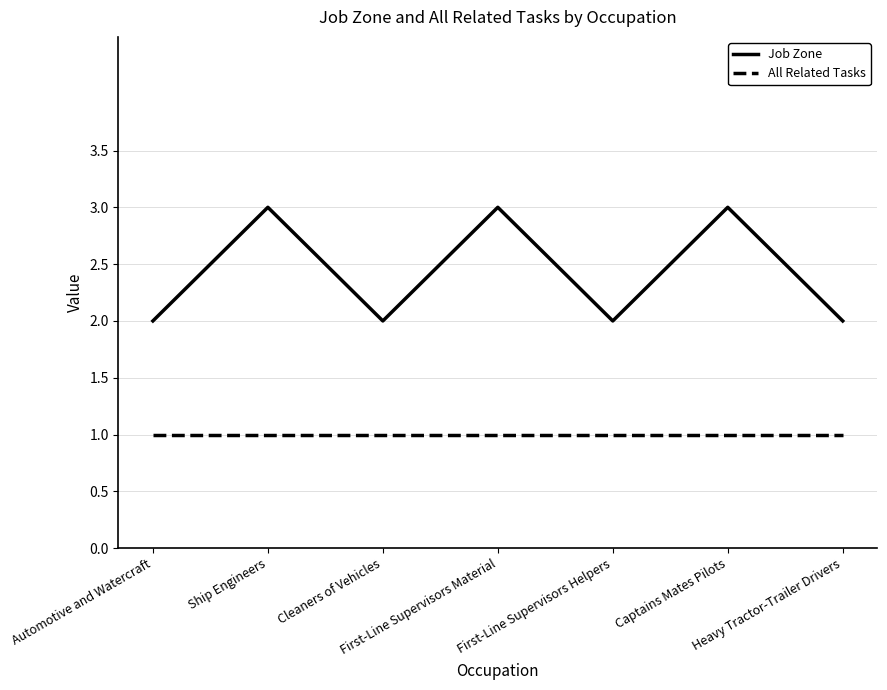

Reading right to left, what are all the values shown in this chart?

Job Zone: 2	3	2	3	2	3	2
All Related Tasks: 1	1	1	1	1	1	1